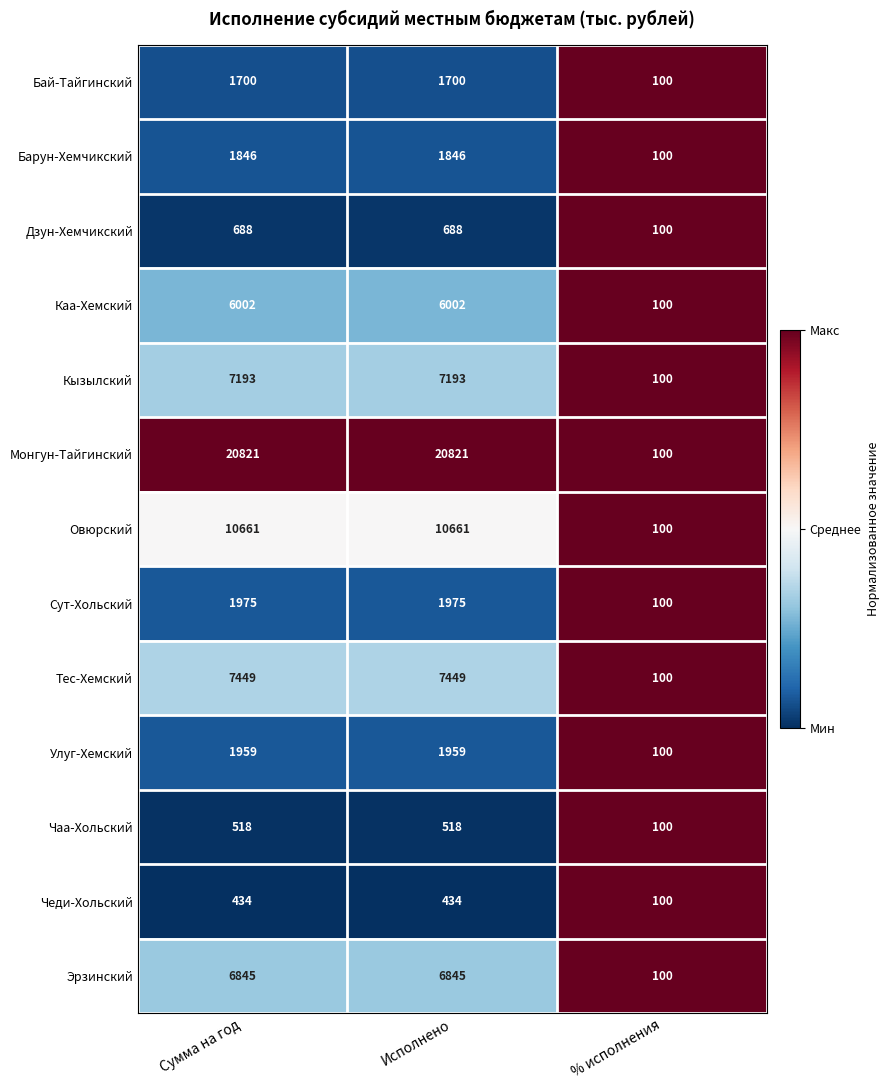

Which series has the largest range (max minus min)?

Монгун-Тайгинский